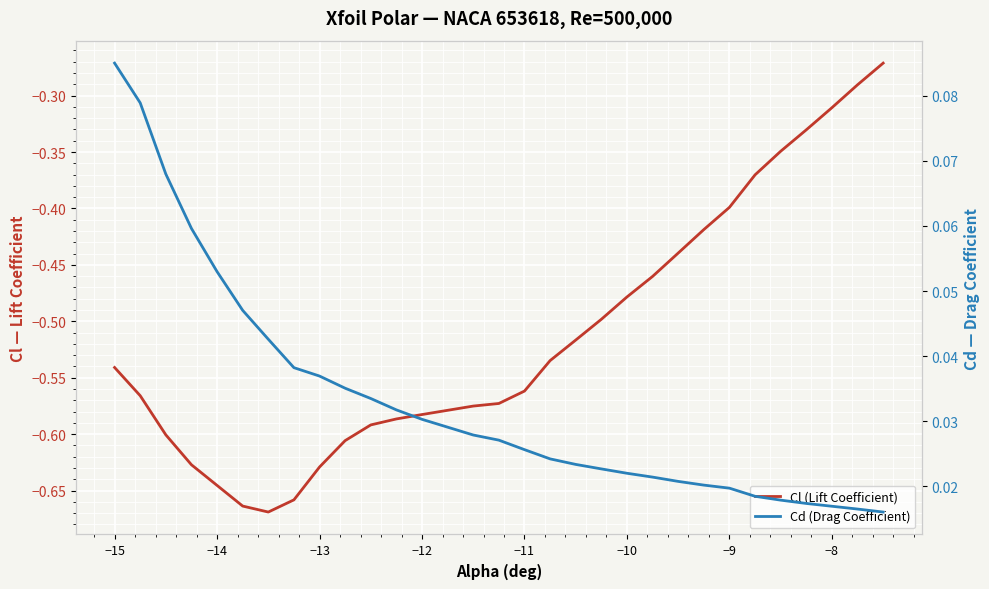

Is it true that Cl (Lift Coefficient) equals -0.4 at −11?

False